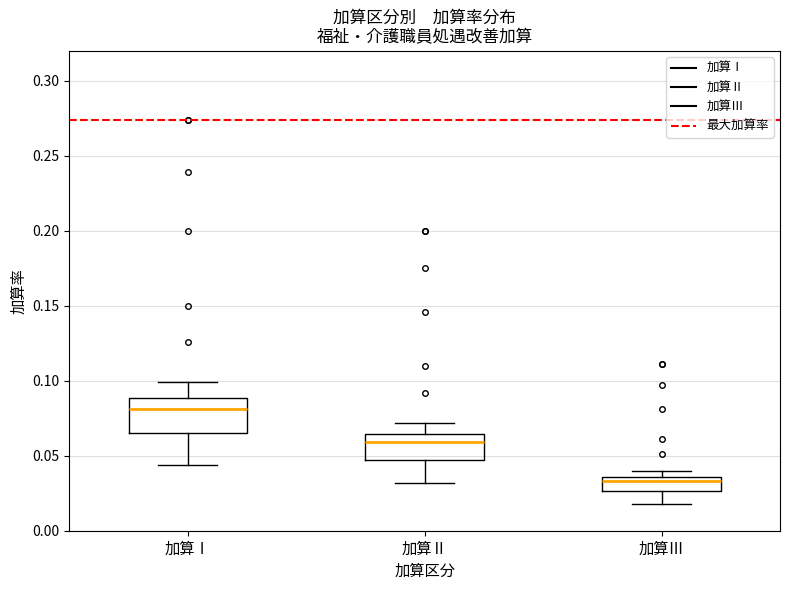

Comparing the boxes themselves (not the whiskers), which one is the tallest?

加算Ⅰ